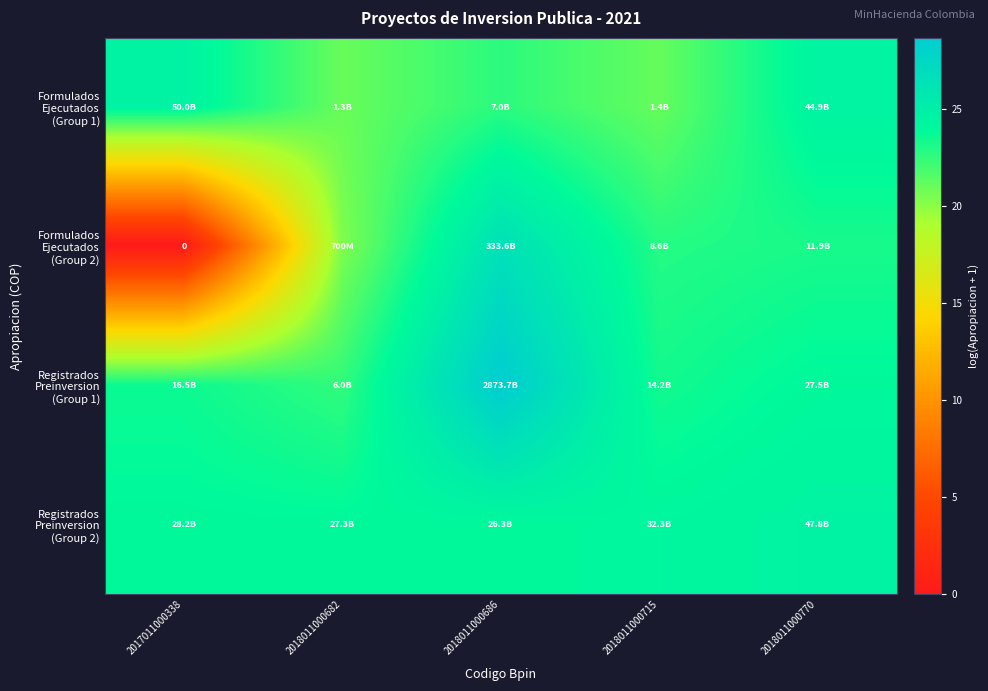

Where does the Formulados Ejecutados (Group 2) series first go above 22?

2018011000686